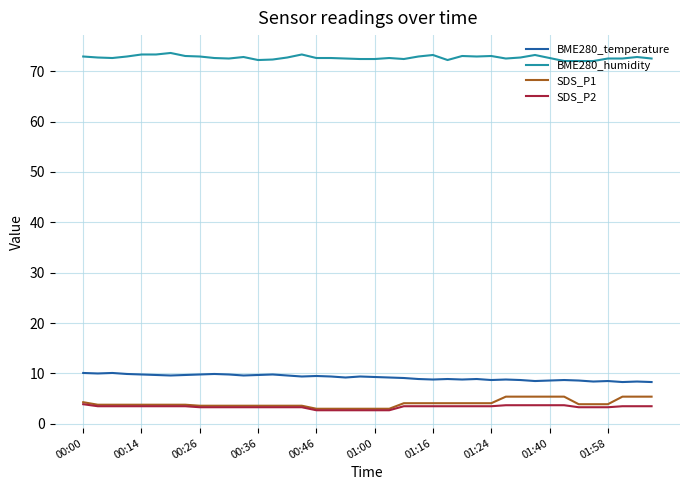

What is the sum of all BME280_temperature values?

368.4